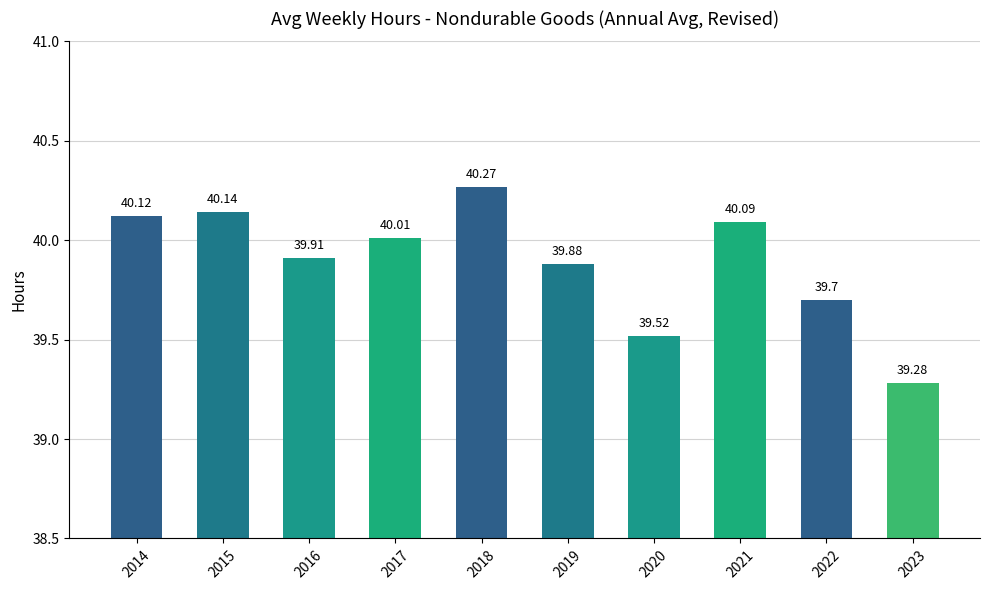

What is the ratio of the value at 2014 to the value at 2019?

1.0